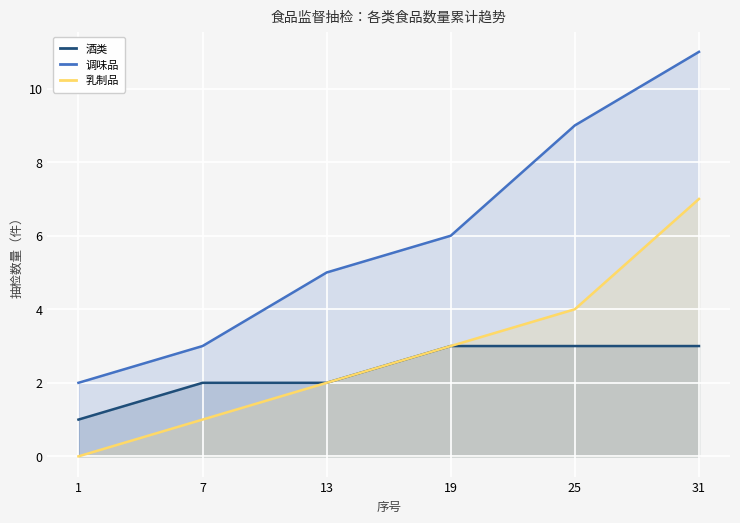

What is the difference between the maximum and minimum values in the 调味品 series?

9